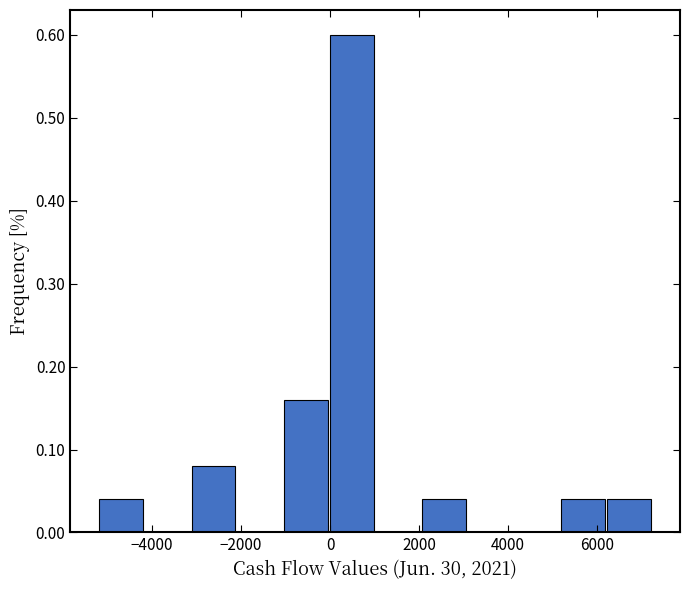

Reading left to right, transcribe this chart: for each bar, give the range it covers on the x-axis and its height. Neither the bar edges nor the heights are printed on the chart, so give them approximately, as read against the axes.

-5200 to -4200: 0.04
-4200 to -3200: 0
-3200 to -2200: 0.08
-2200 to -1000: 0
-1000 to 0: 0.16
0 to 1000: 0.60
1000 to 2000: 0
2000 to 3000: 0.04
3000 to 4200: 0
4200 to 5200: 0
5200 to 6200: 0.04
6200 to 7200: 0.04